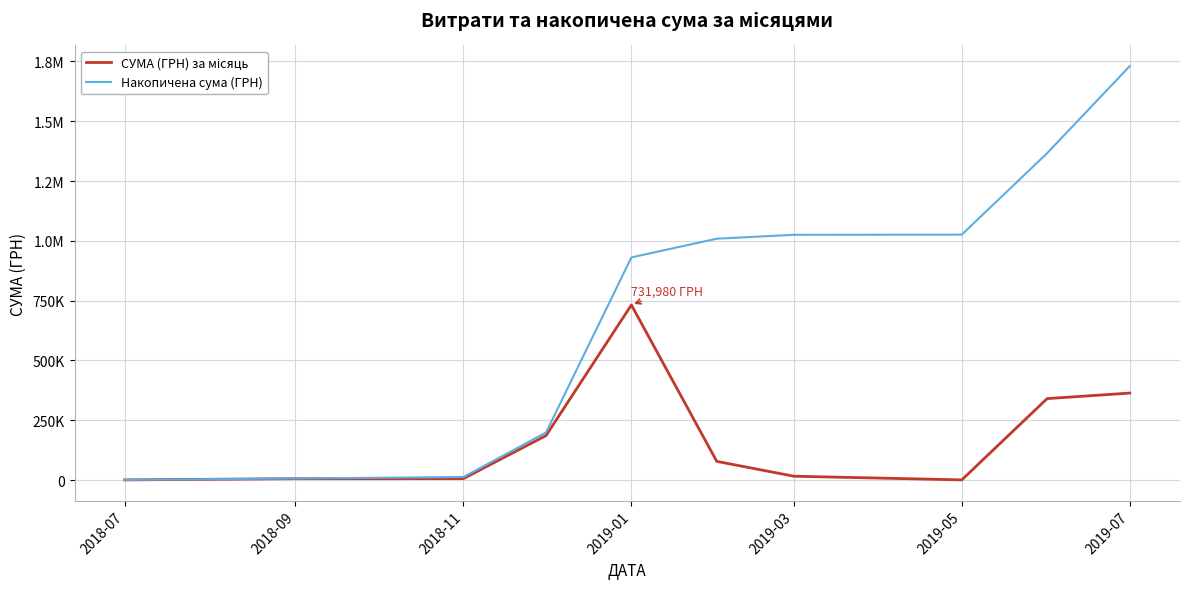

Does the chart have visible grid lines?

Yes